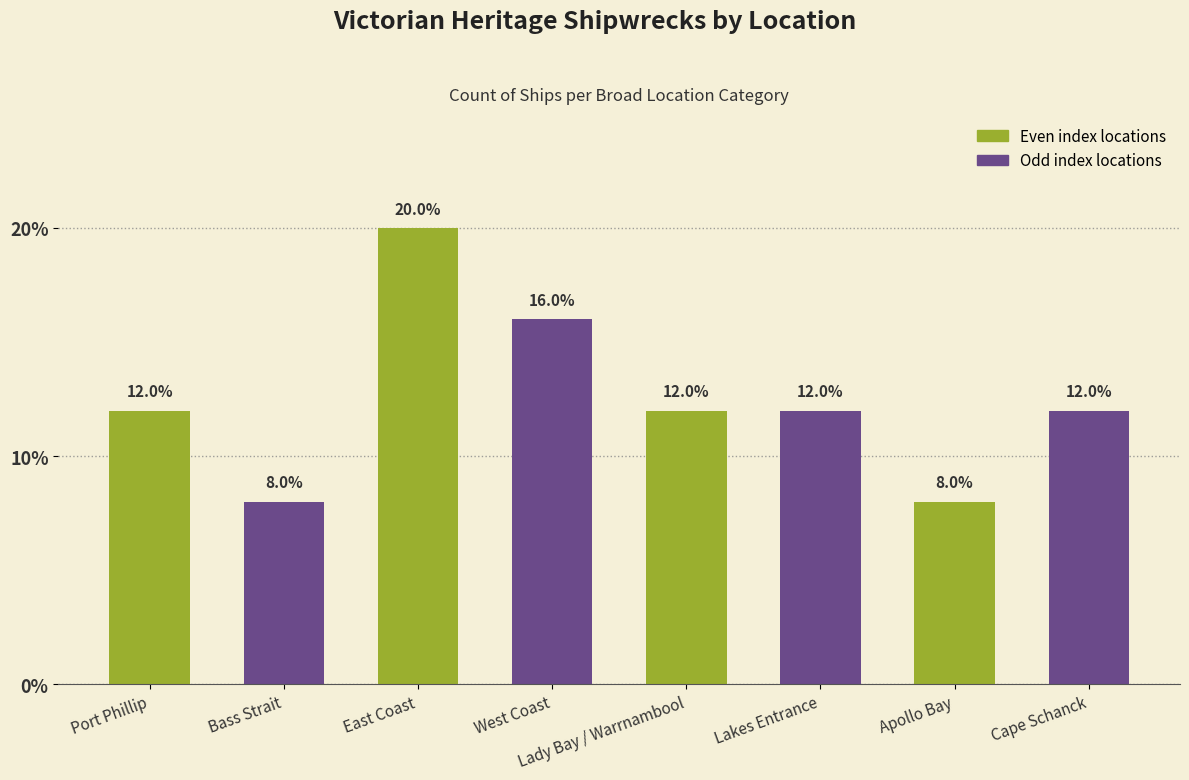

Between Cape Schanck and Apollo Bay, which is larger?

Cape Schanck